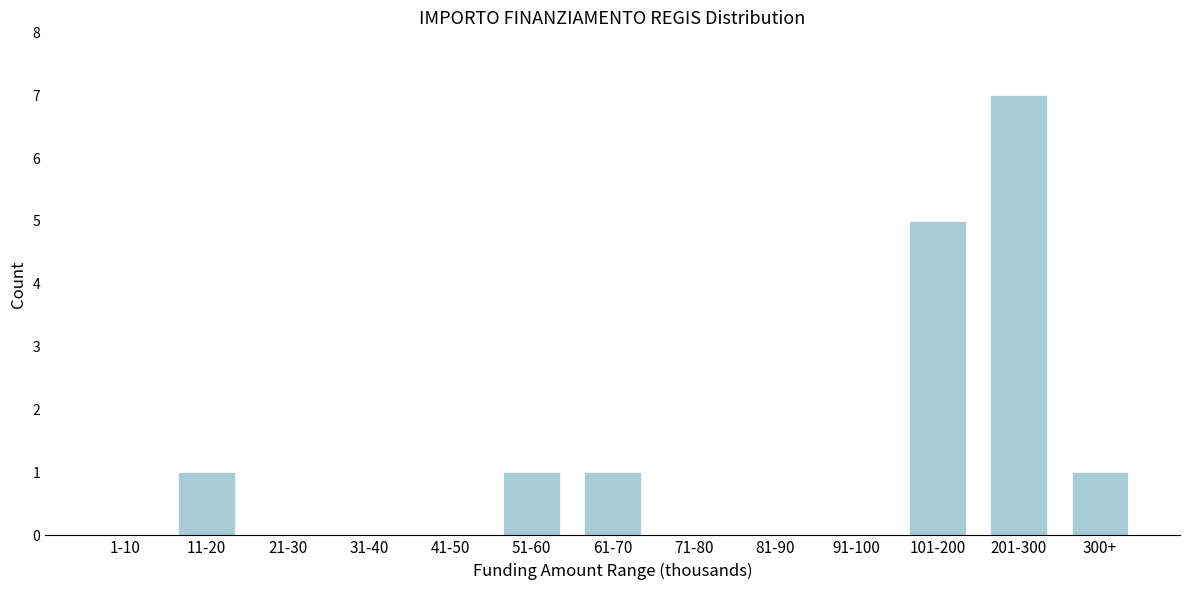

Reading right to left, list all the values displayed in this chart.

300+=1	201-300=7	101-200=5	91-100=0	81-90=0	71-80=0	61-70=1	51-60=1	41-50=0	31-40=0	21-30=0	11-20=1	1-10=0